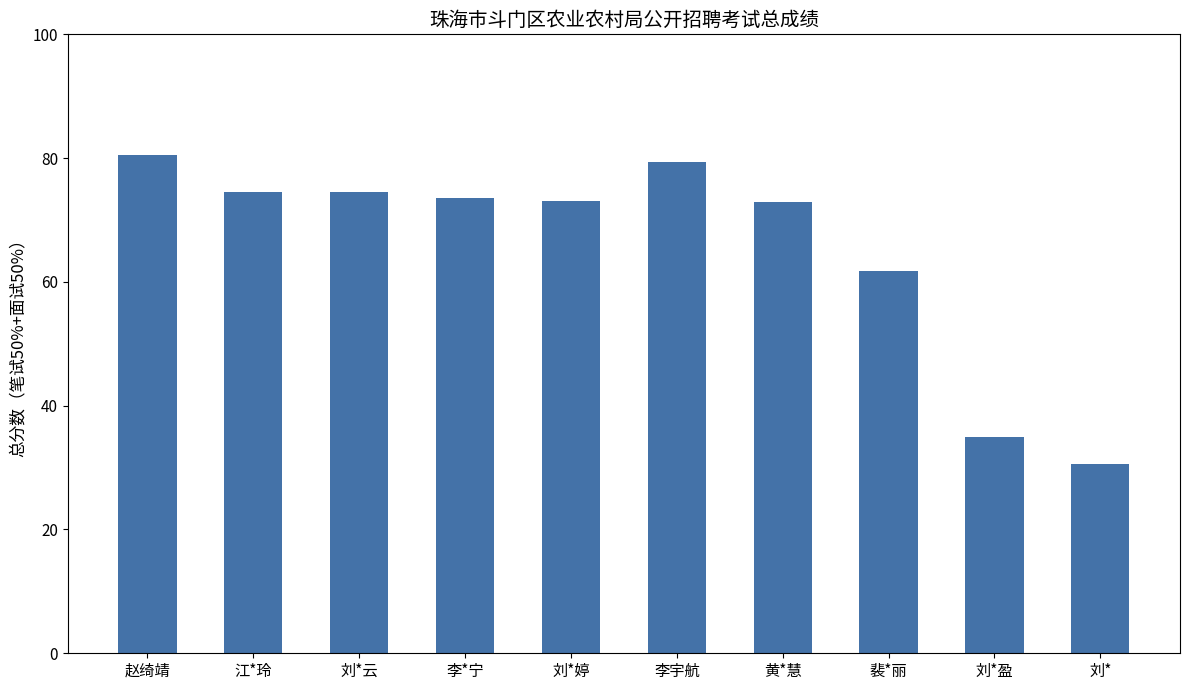

At which category does the chart reach its peak across all series?

赵绮靖